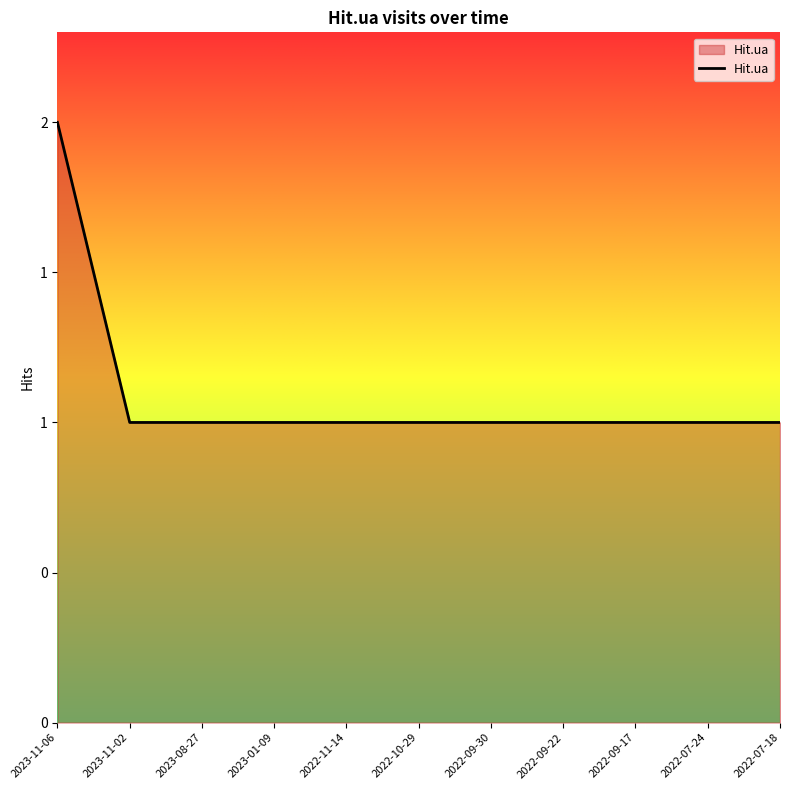

Rank the categories by value from highest to lowest.

2023-11-06, 2023-11-02, 2023-08-27, 2023-01-09, 2022-11-14, 2022-10-29, 2022-09-30, 2022-09-22, 2022-09-17, 2022-07-24, 2022-07-18